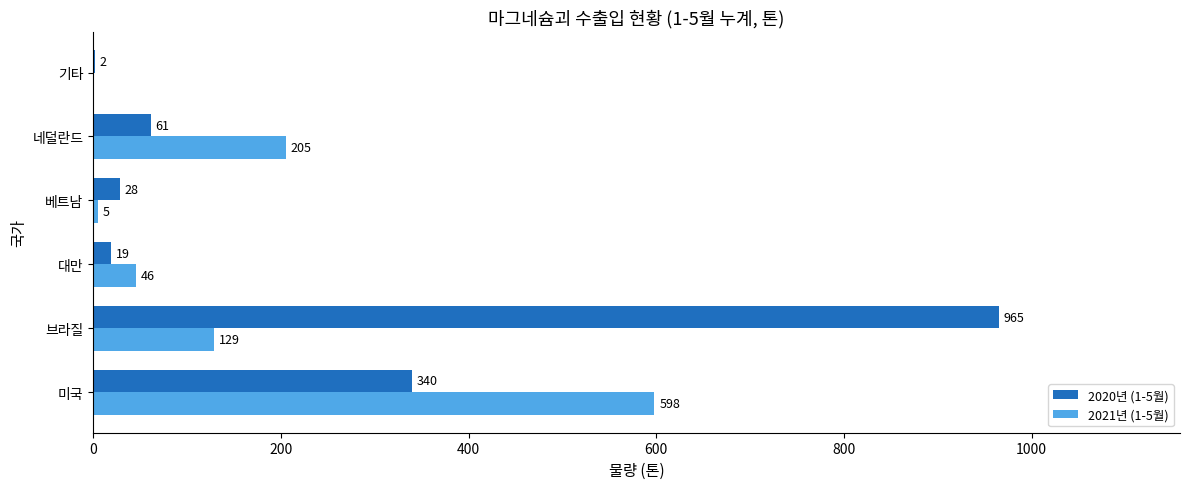

What value does the 2020년 (1-5월) series have at 베트남?

28